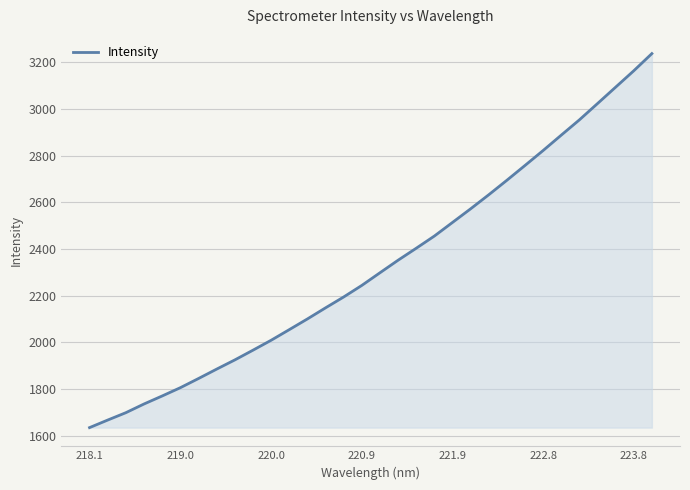

What is the smallest value displayed?

1635.3